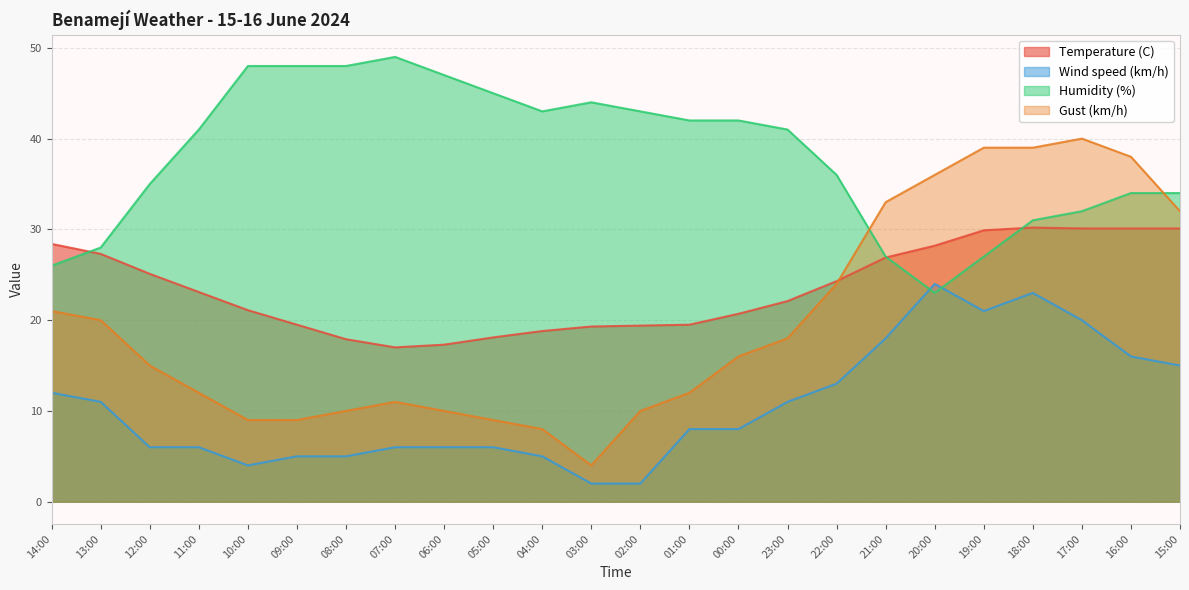

Reading left to right, list all the values displayed in this chart.

Temperature (C): 14:00=28.4	13:00=27.3	12:00=25.1	11:00=23.1	10:00=21.1	09:00=19.5	08:00=17.9	07:00=17.0	06:00=17.3	05:00=18.1	04:00=18.8	03:00=19.3	02:00=19.4	01:00=19.5	00:00=20.7	23:00=22.1	22:00=24.3	21:00=26.9	20:00=28.2	19:00=29.9	18:00=30.2	17:00=30.1	16:00=30.1	15:00=30.1
Wind speed (km/h): 14:00=12.0	13:00=11.0	12:00=6.0	11:00=6.0	10:00=4.0	09:00=5.0	08:00=5.0	07:00=6.0	06:00=6.0	05:00=6.0	04:00=5.0	03:00=2.0	02:00=2.0	01:00=8.0	00:00=8.0	23:00=11.0	22:00=13.0	21:00=18.0	20:00=24.0	19:00=21.0	18:00=23.0	17:00=20.0	16:00=16.0	15:00=15.0
Humidity (%): 14:00=26.0	13:00=28.0	12:00=35.0	11:00=41.0	10:00=48.0	09:00=48.0	08:00=48.0	07:00=49.0	06:00=47.0	05:00=45.0	04:00=43.0	03:00=44.0	02:00=43.0	01:00=42.0	00:00=42.0	23:00=41.0	22:00=36.0	21:00=27.0	20:00=23.0	19:00=27.0	18:00=31.0	17:00=32.0	16:00=34.0	15:00=34.0
Gust (km/h): 14:00=21.0	13:00=20.0	12:00=15.0	11:00=12.0	10:00=9.0	09:00=9.0	08:00=10.0	07:00=11.0	06:00=10.0	05:00=9.0	04:00=8.0	03:00=4.0	02:00=10.0	01:00=12.0	00:00=16.0	23:00=18.0	22:00=24.0	21:00=33.0	20:00=36.0	19:00=39.0	18:00=39.0	17:00=40.0	16:00=38.0	15:00=32.0